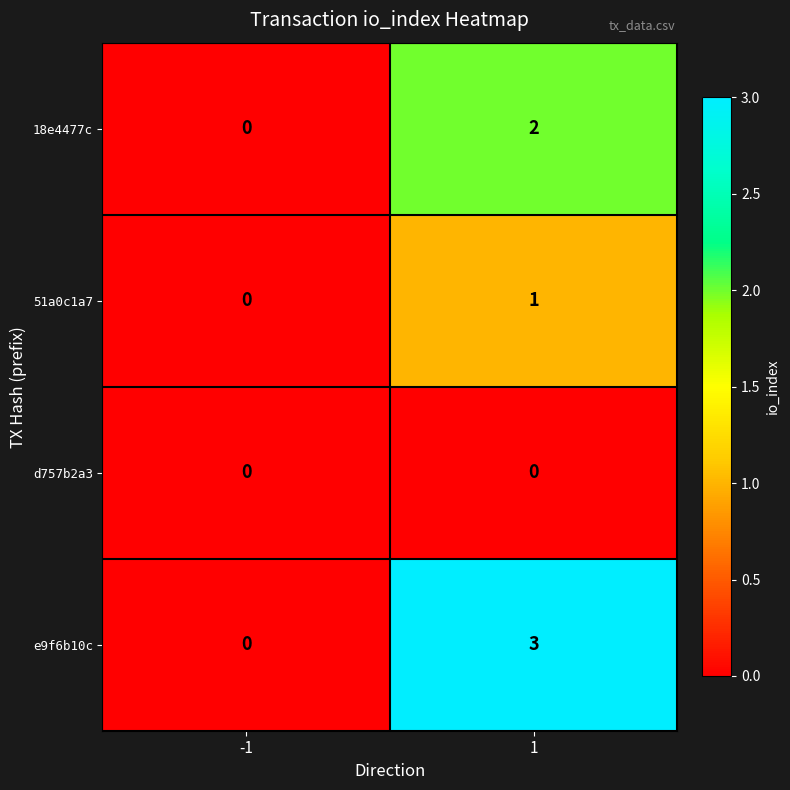

Rank the series by their maximum value, from lowest to highest.

d757b2a3, 51a0c1a7, 18e4477c, e9f6b10c